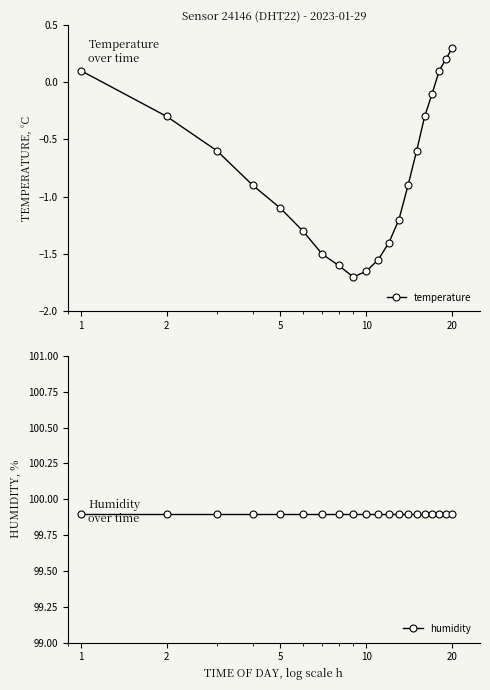

True or false: temperature and humidity intersect in this chart.

False